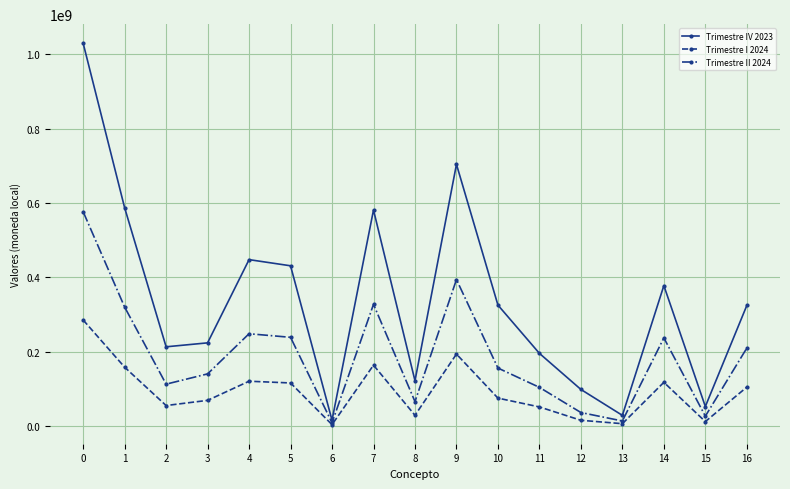

Count the number of categories in the chart.

17